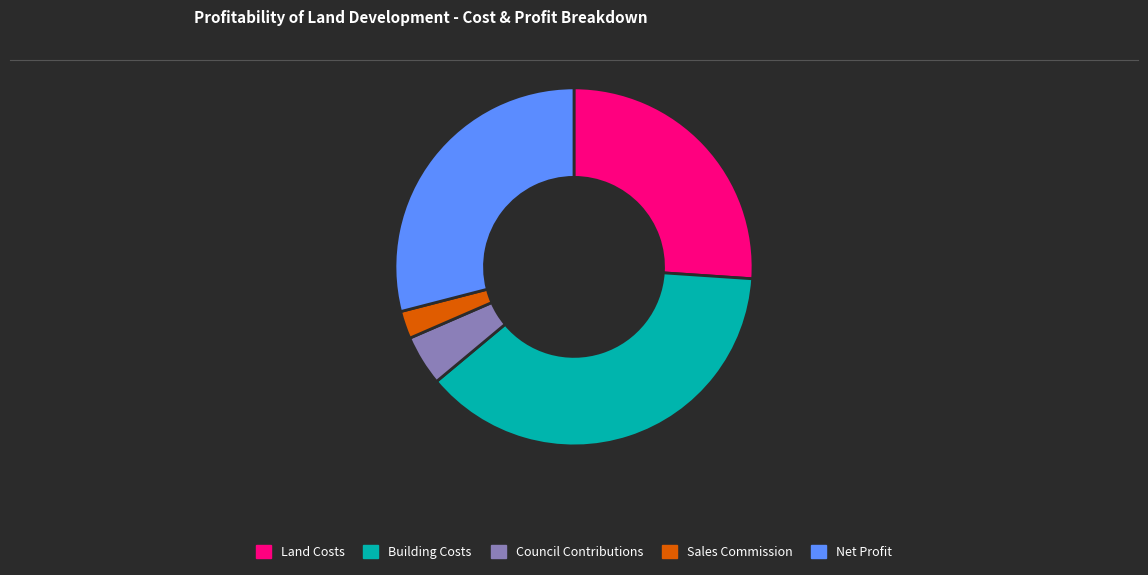

What is the largest slice in the pie chart?

Building Costs